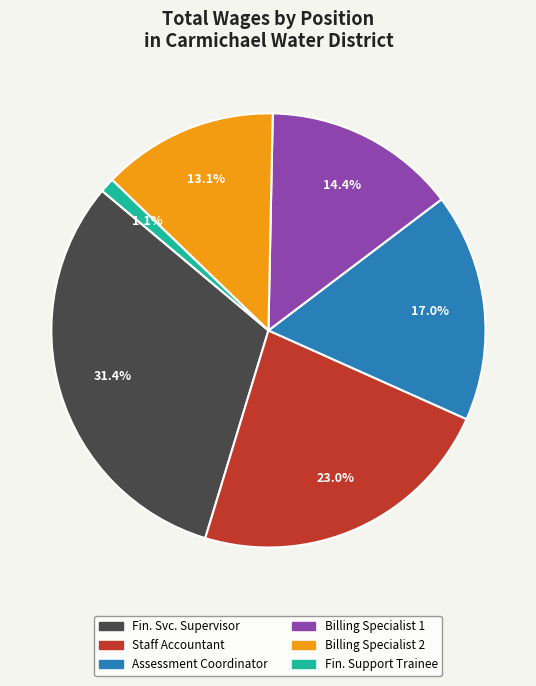

Is there a majority slice in this chart?

No